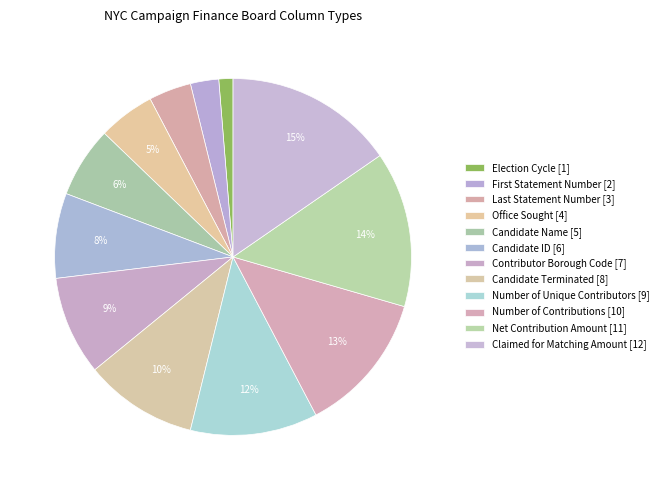

Count the number of slices in the pie.

12